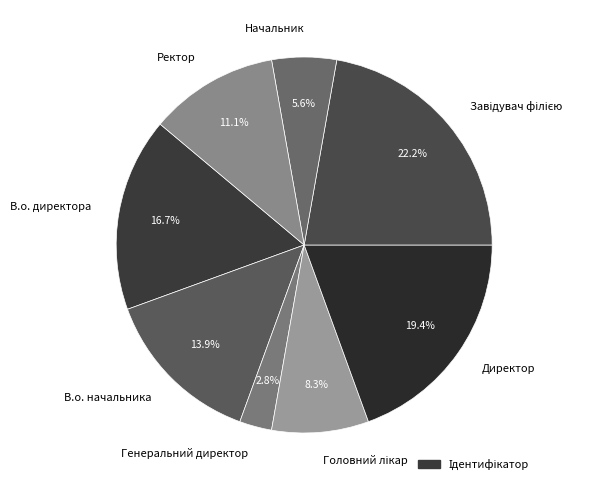

True or false: Ректор accounts for 23% of the total.

False